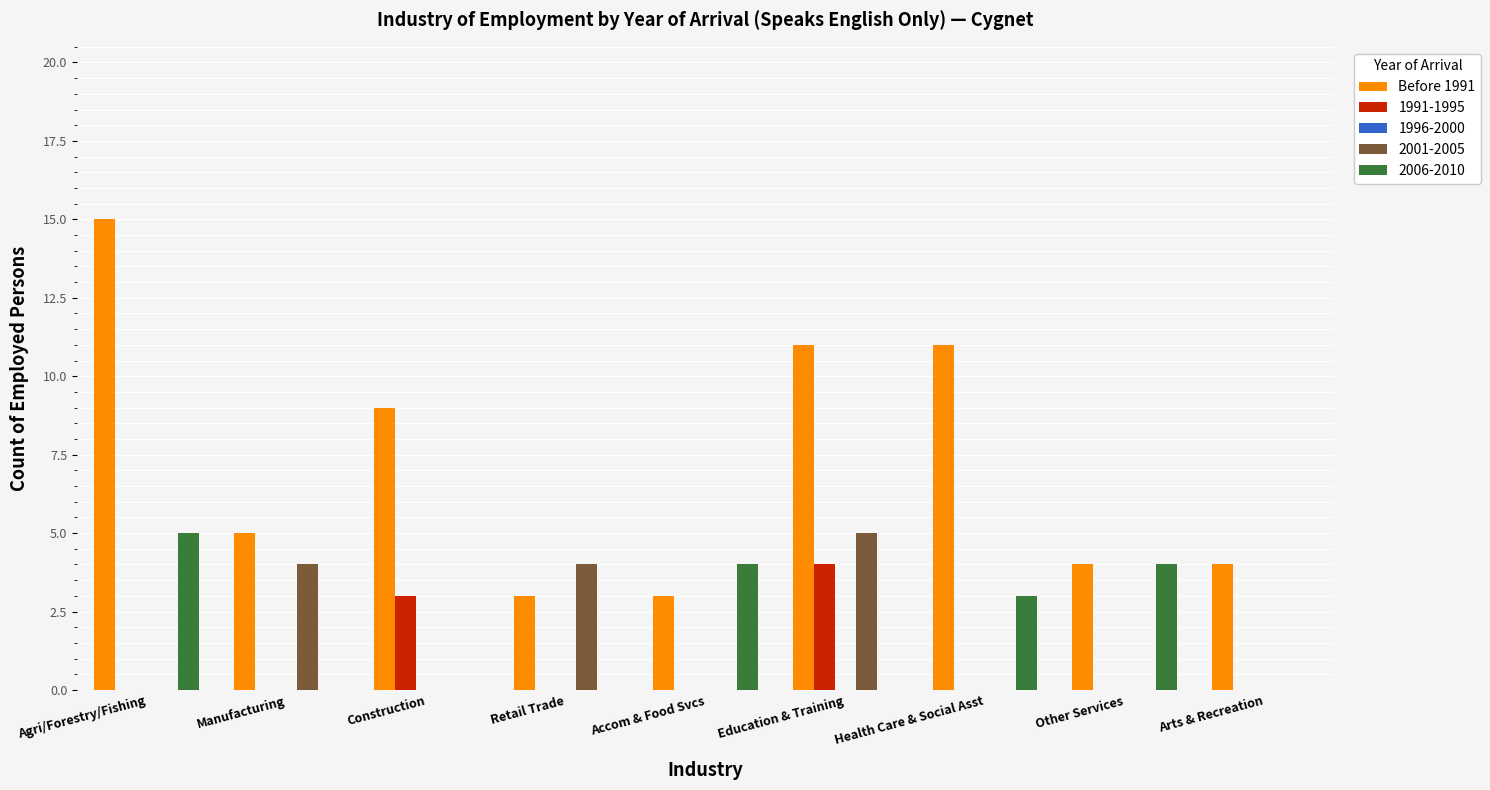

What is the sum of the 2001-2005 values at Other Services and Retail Trade?

4